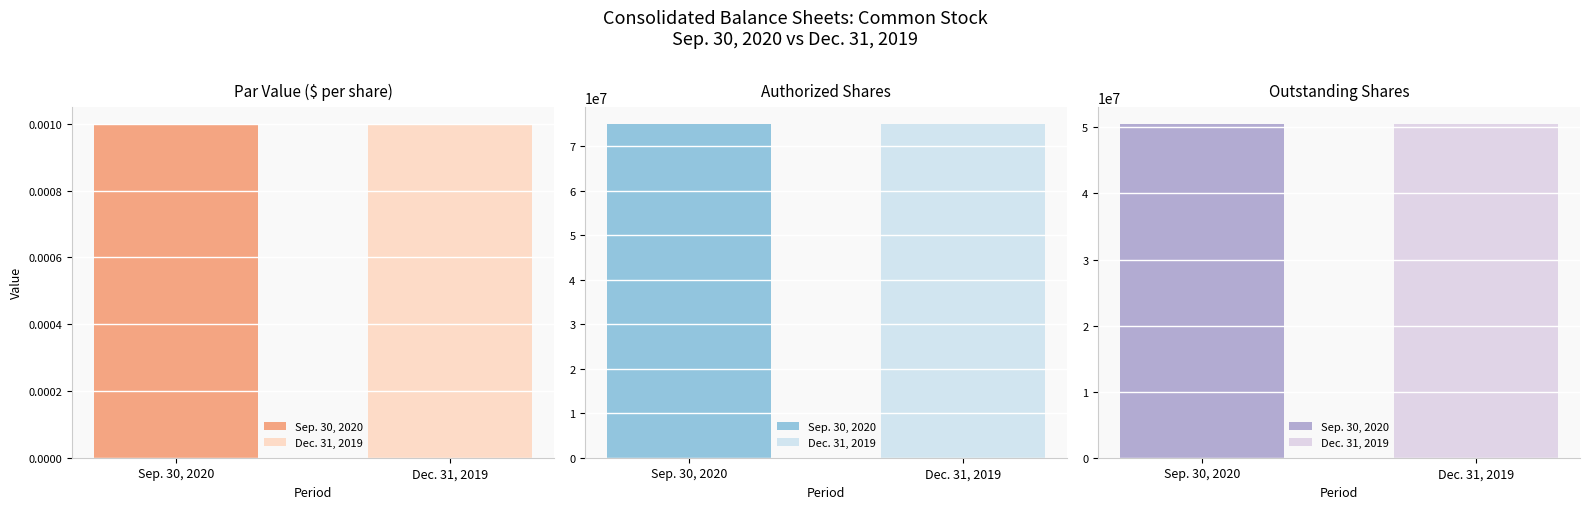

What position from the right is Outstanding Shares?

1